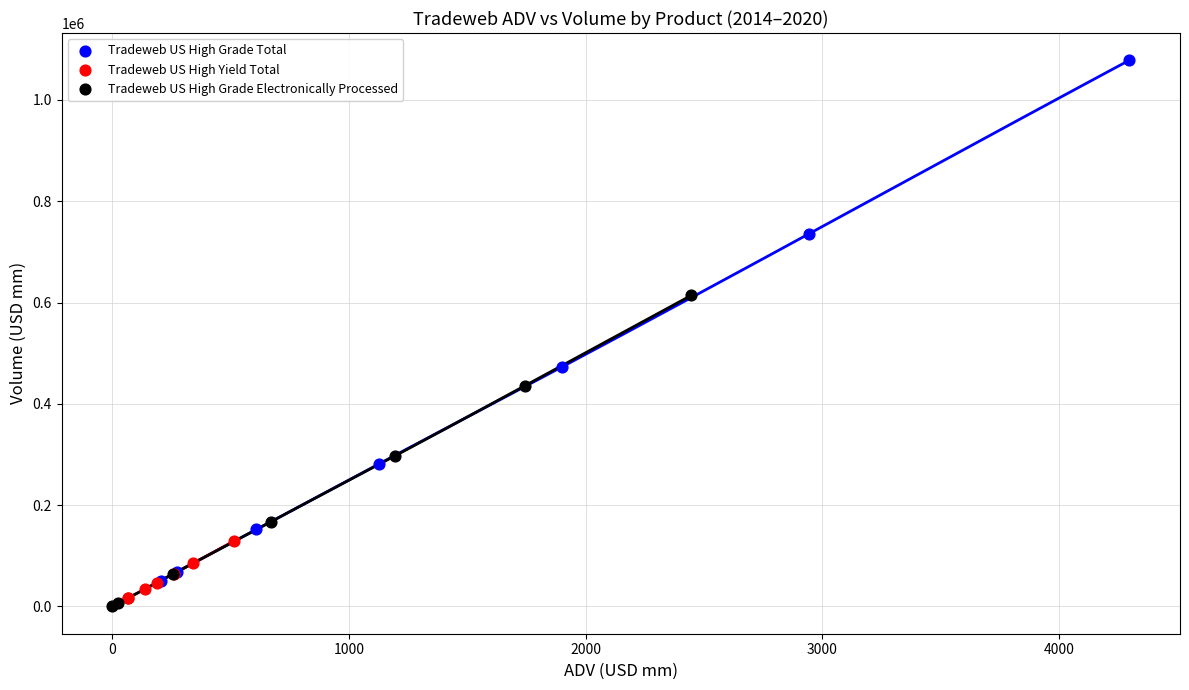

Which series contains the highest Y value?

Tradeweb US High Grade Total